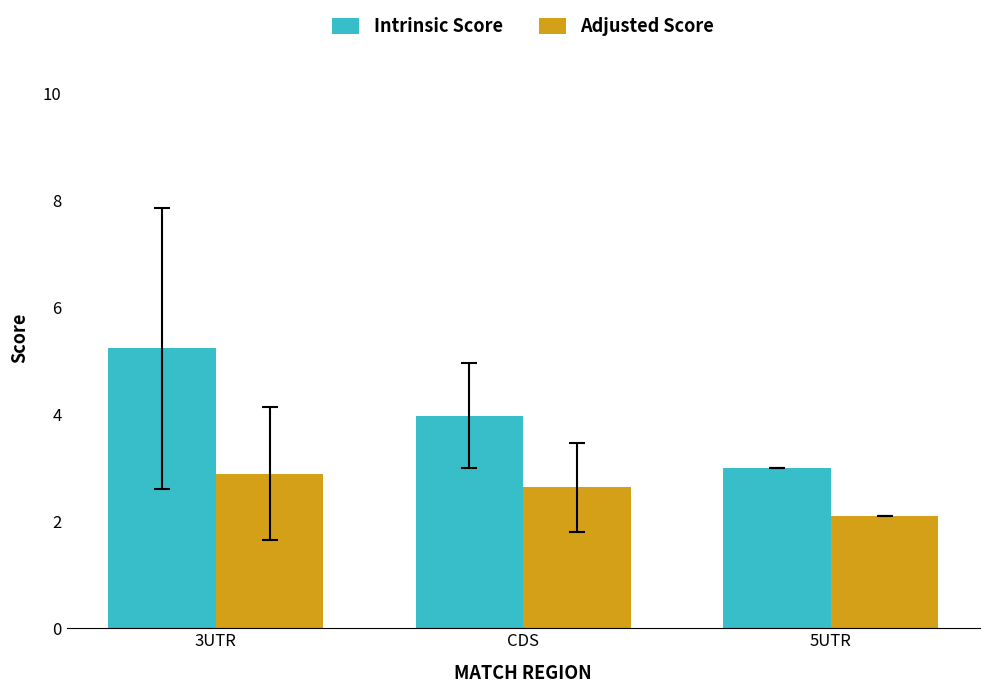

Reading left to right, what are all the values shown in this chart?

Intrinsic Score: 5.2	4.0	3.0
Adjusted Score: 2.9	2.6	2.1